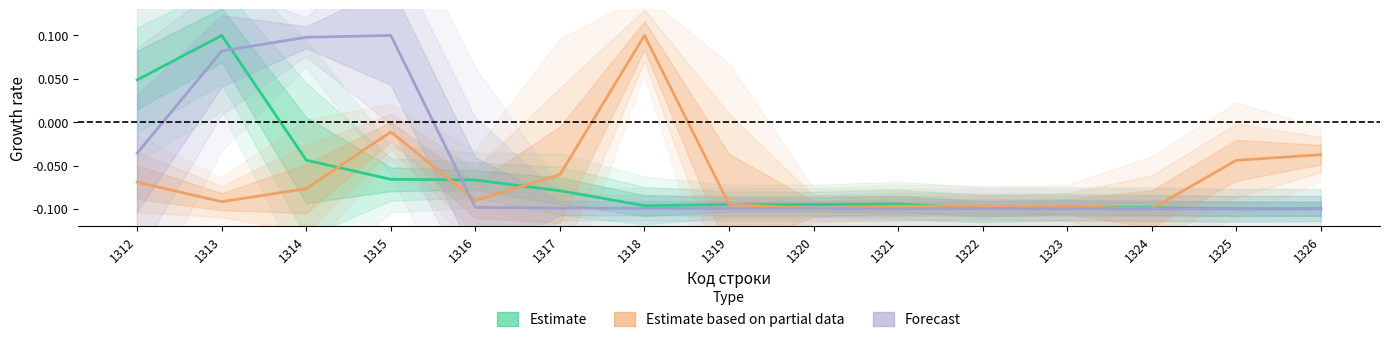

What is the value of the Forecast point at the 8th from the left?

-0.1